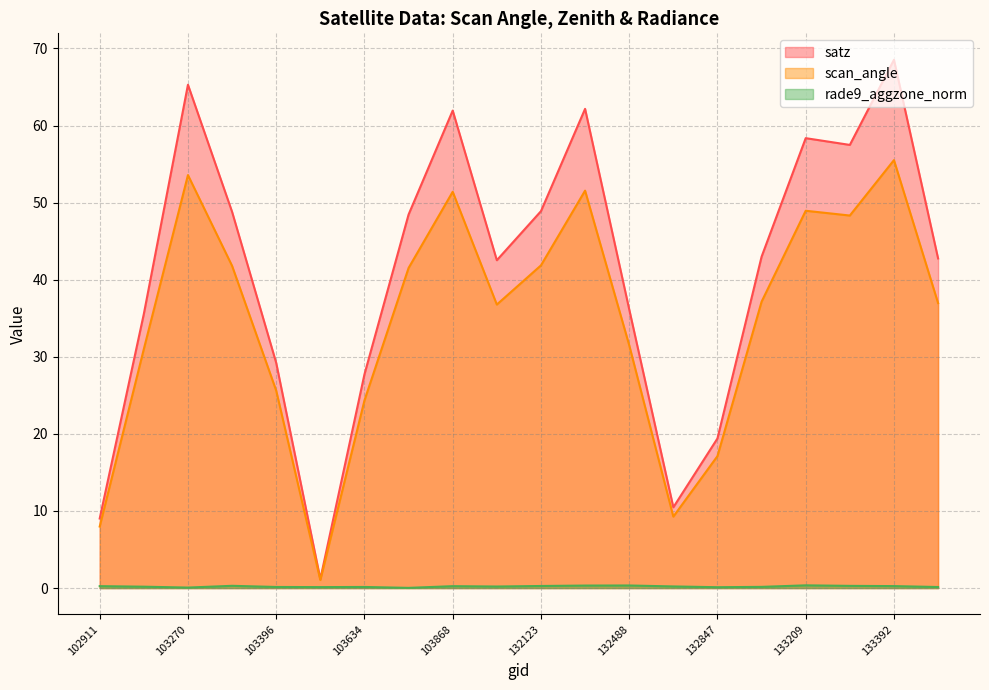

What is the difference between the maximum and minimum values in the scan_angle series?

54.5